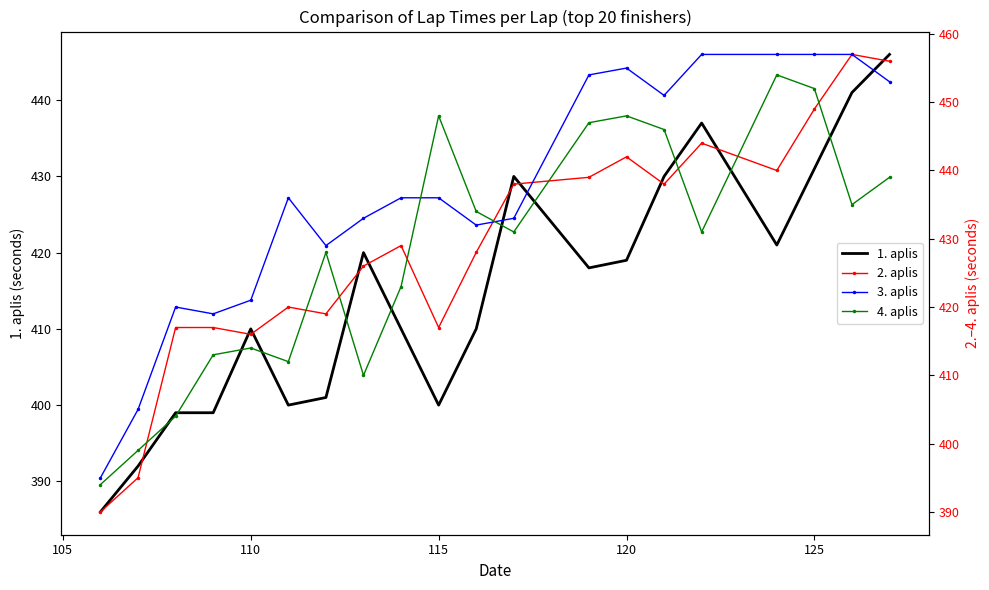

True or false: 1. aplis has a value of 271 at 110.

False